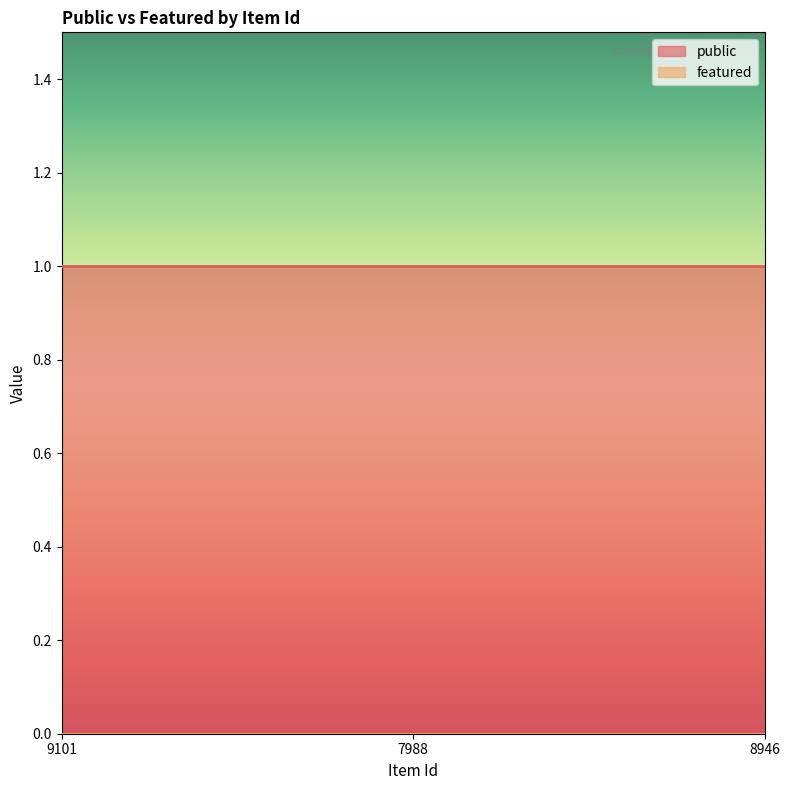

What is the label of the 3rd point from the left?

8946